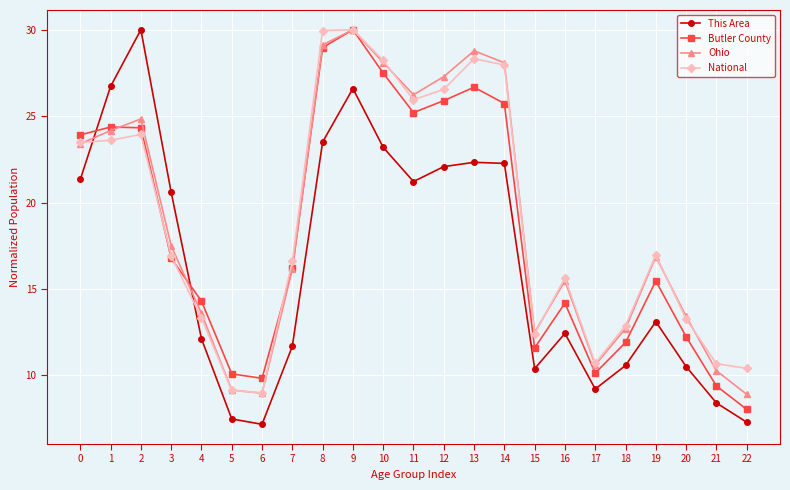

What is the difference between the maximum and second lowest values in the Ohio series?

21.0